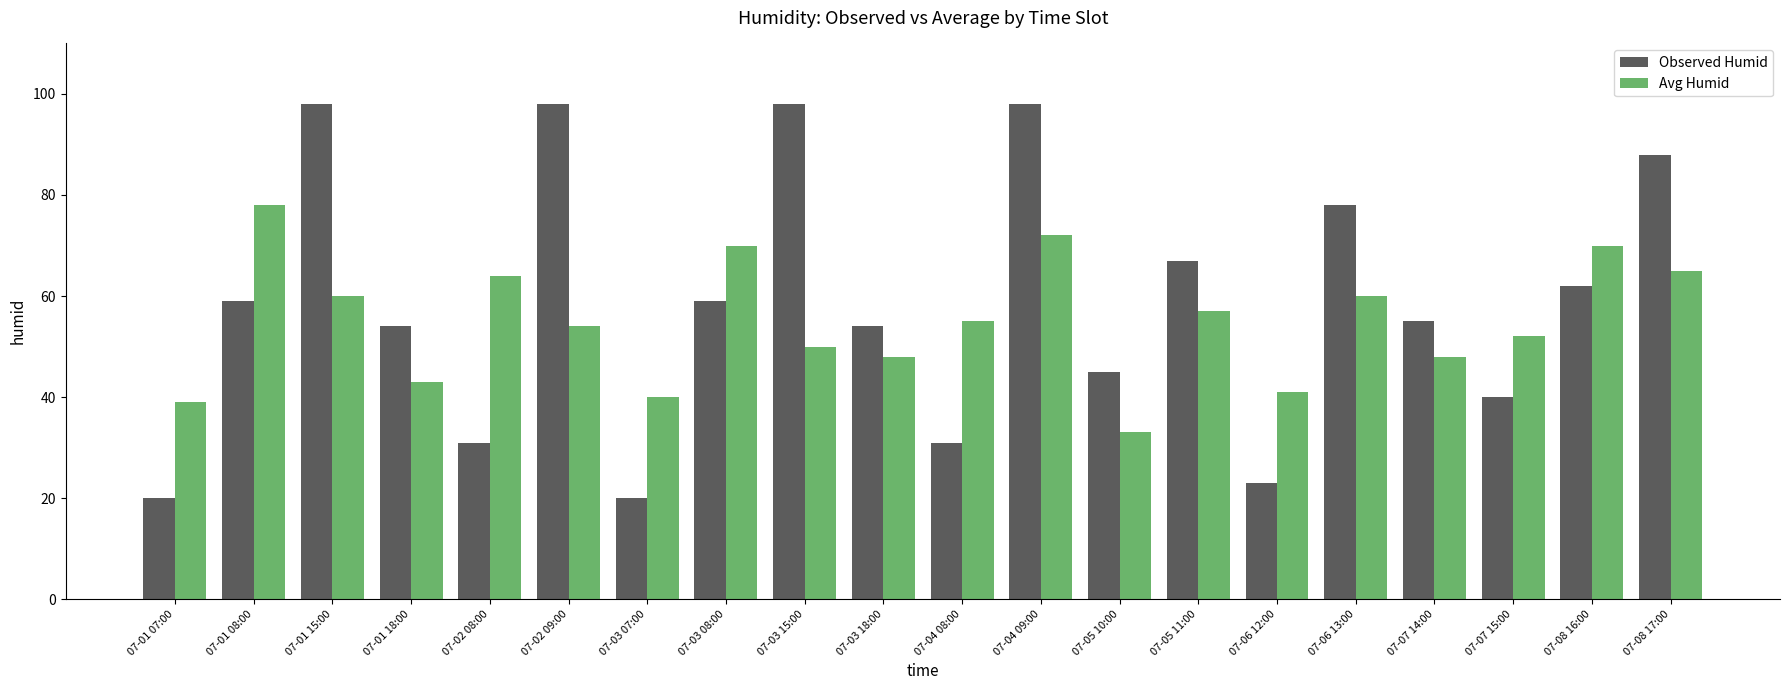

What value does the Avg Humid series have at 07-04 08:00?

55